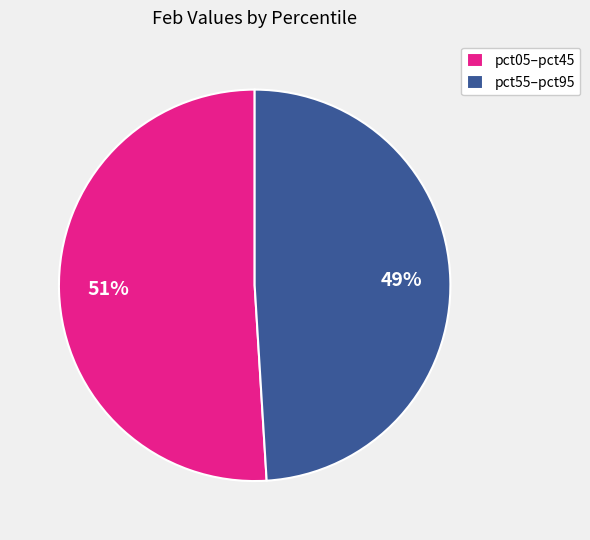

Approximately how many times larger is the value at pct55–pct95 compared to pct05–pct45?

1.0